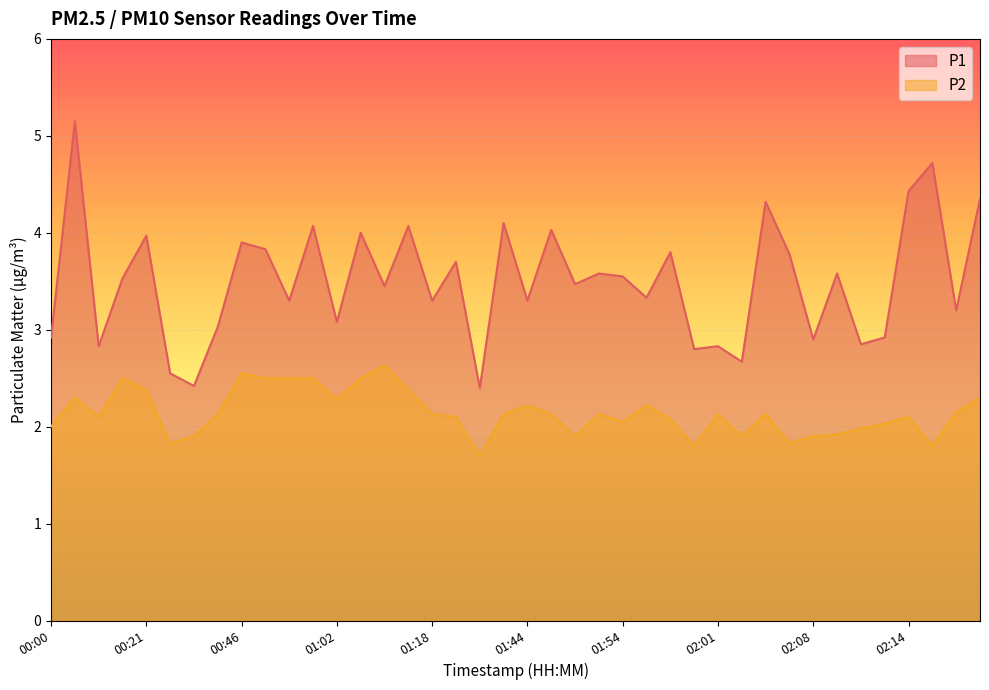

Where is the first local minimum for P2?

00:14